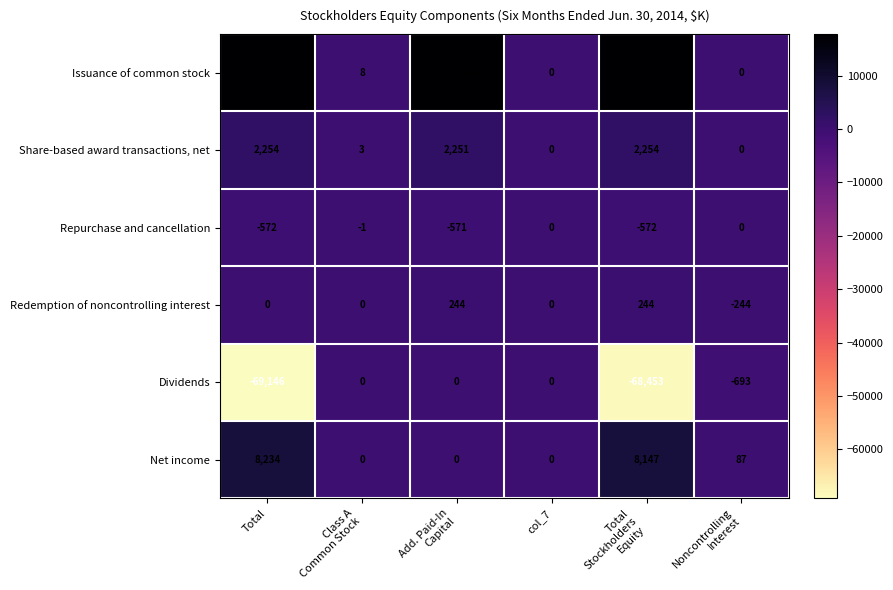

How many values in Redemption of noncontrolling interest are below zero?

1